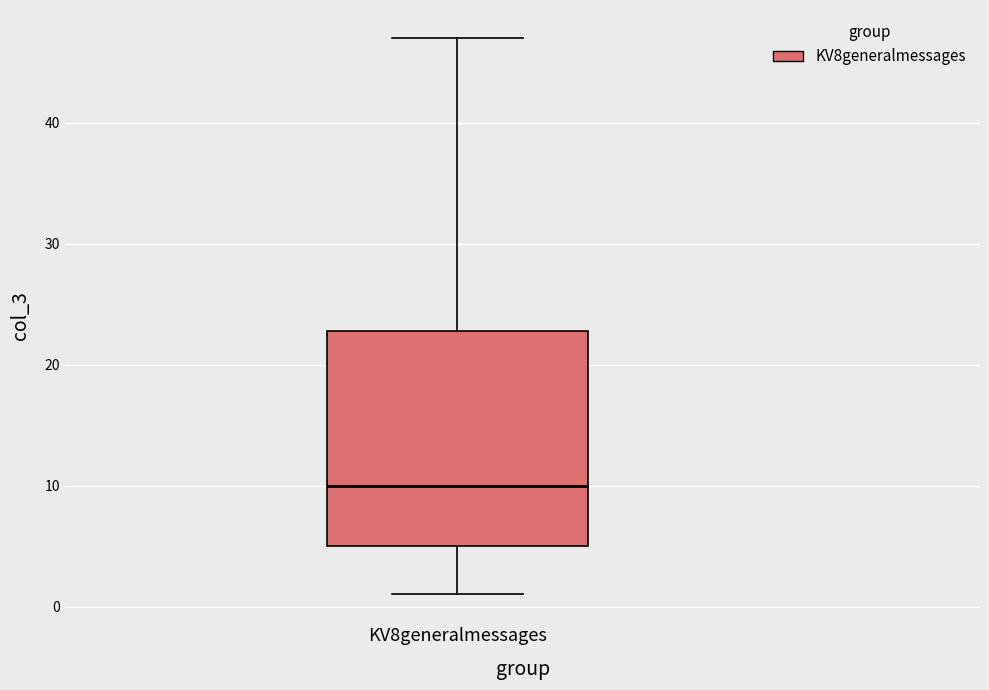

Transcribe this box plot: give where the median line is, the range the box spans, and where the two whiskers end, as read against the y-axis. The values are not printed on the chart, so give them approximately, as read against the axis.

median 10, box 5 to 23, whiskers 1 to 47